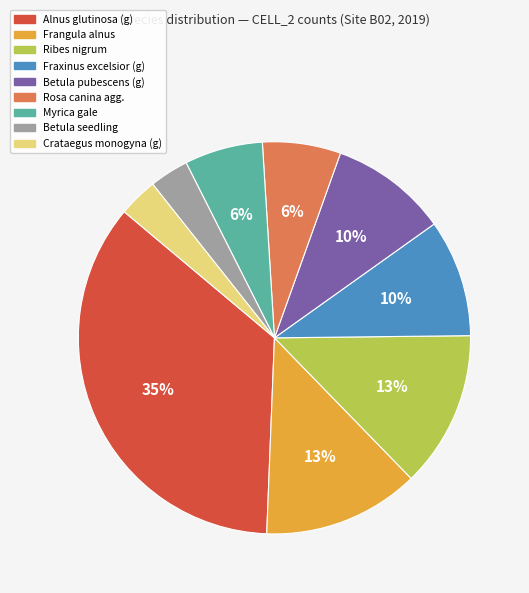

To the nearest percent, what is the average slice percentage?

11%